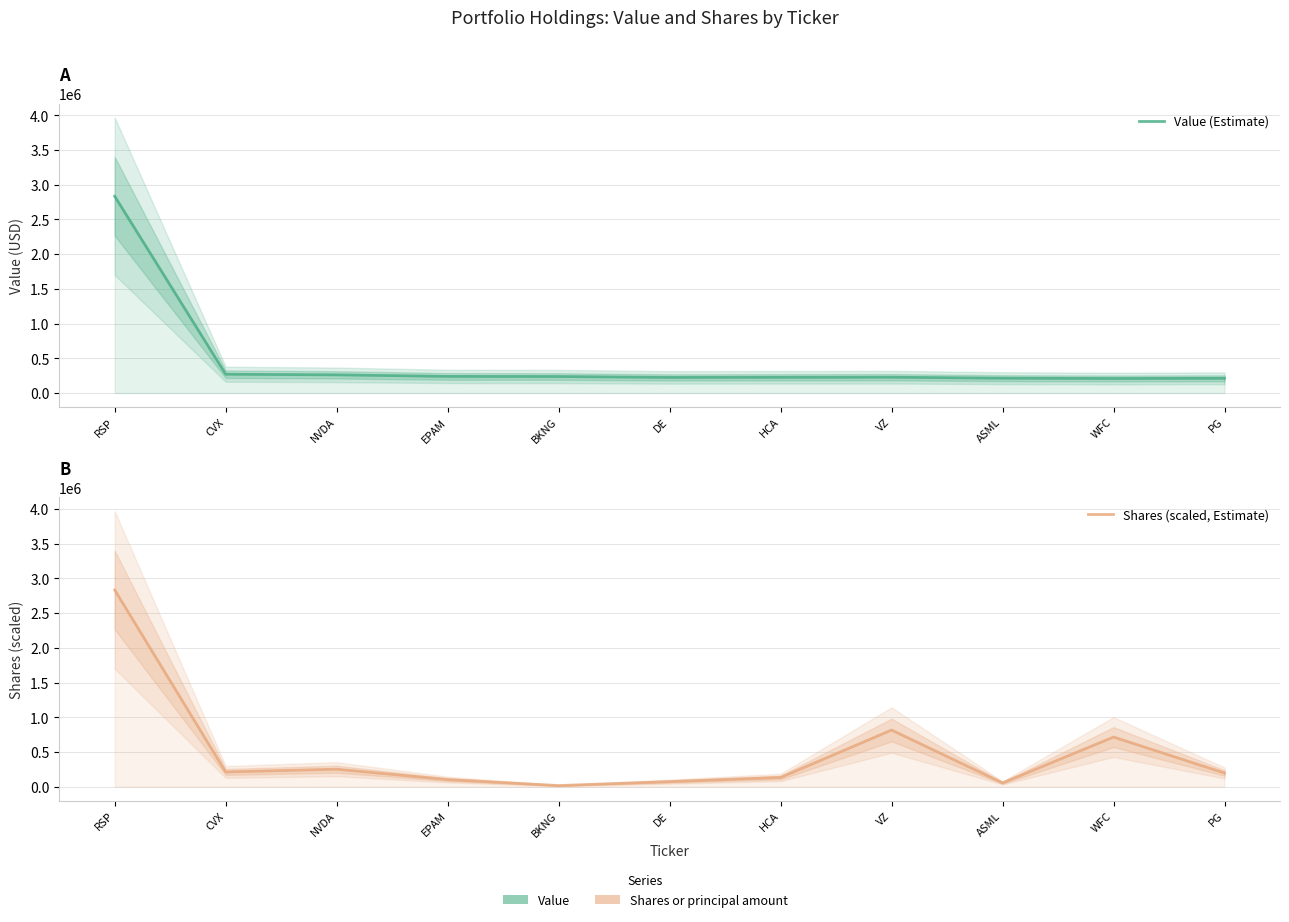

Rank the series by their maximum value, from lowest to highest.

Shares (scaled, Estimate), Value (Estimate)